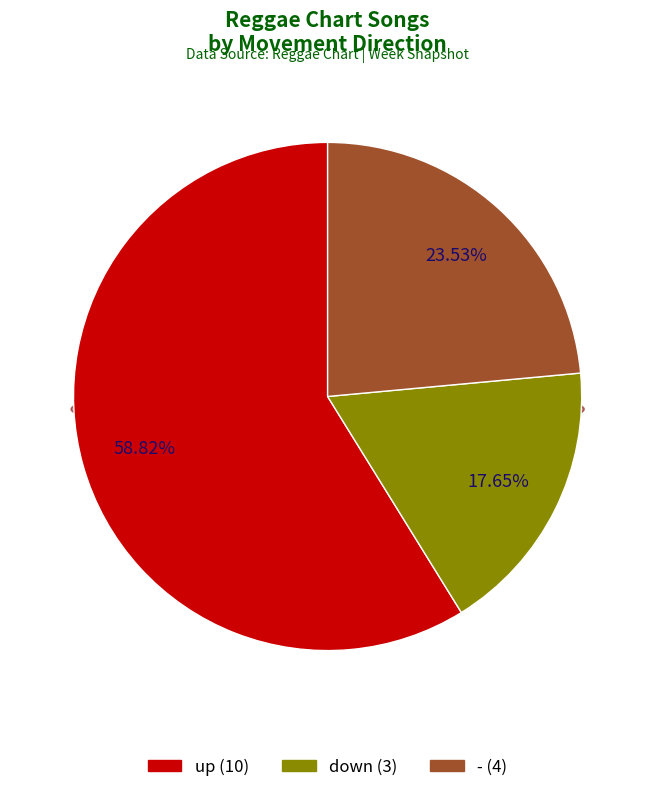

What percentage is NOT represented by -?

76.5%